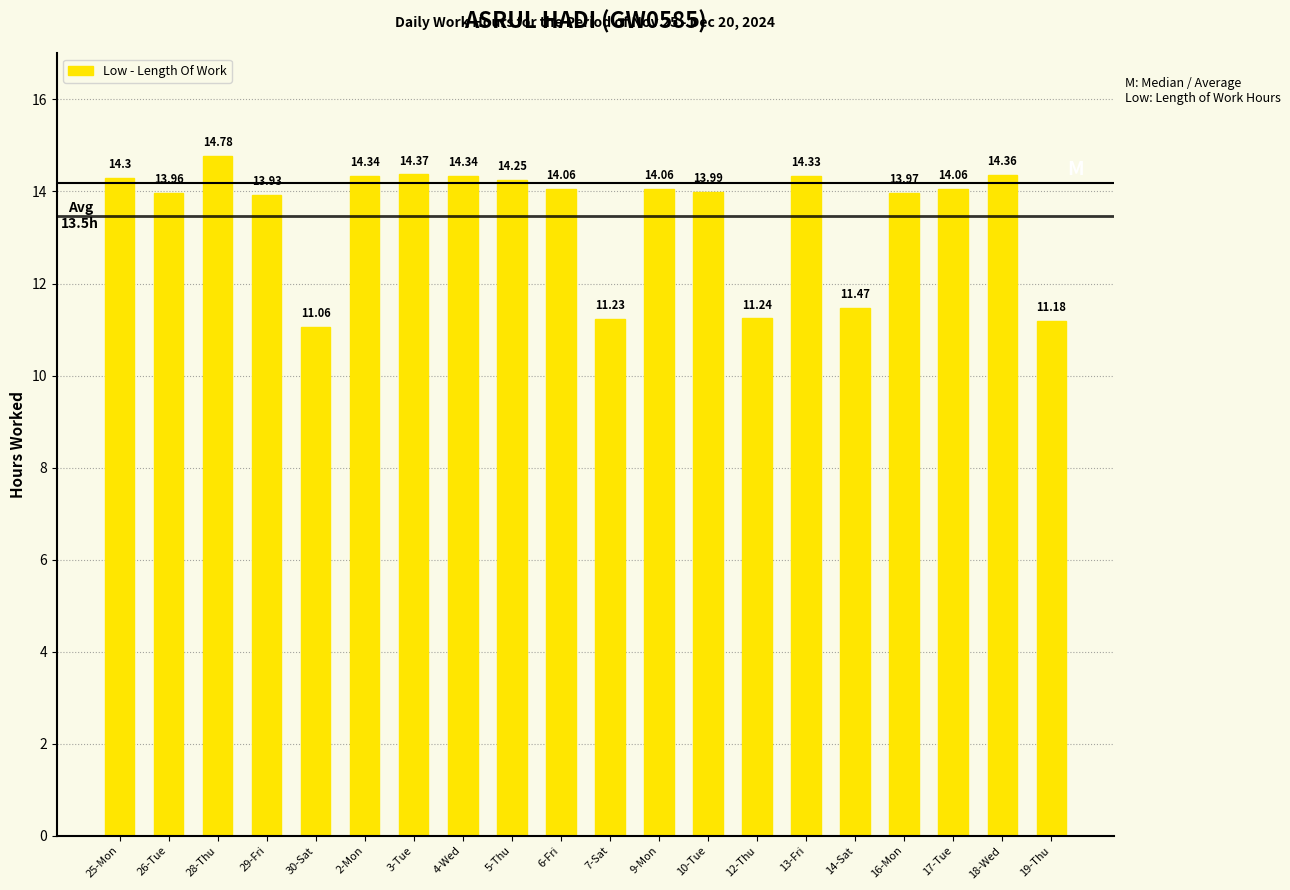

What is the average value?

13.5